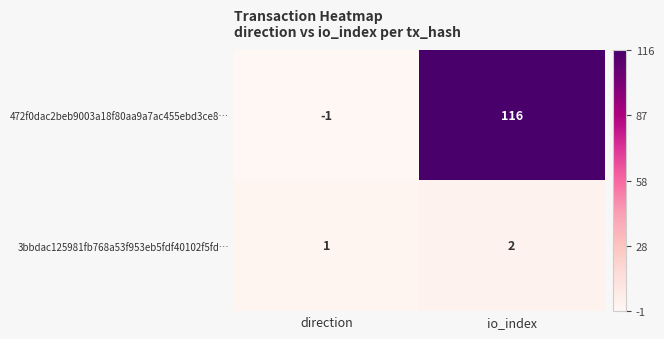

List the series in order of their overall mean, lowest first.

3bbdac125981fb768a53f953eb5fdf40102f5fd…, 472f0dac2beb9003a18f80aa9a7ac455ebd3ce8…